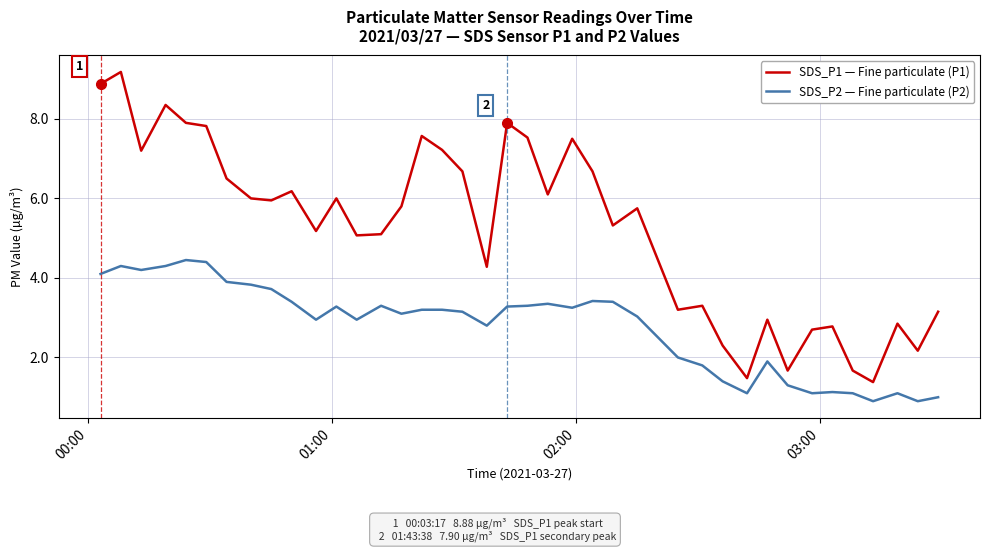

What is the smallest value displayed?

0.9